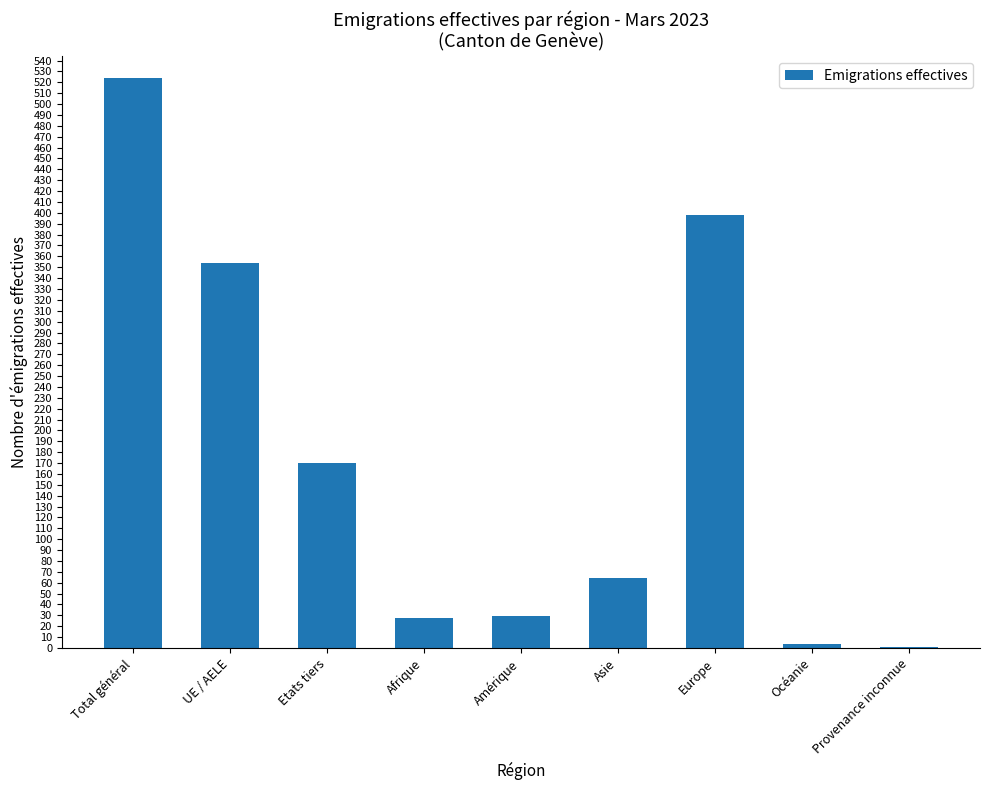

Approximately how many times larger is the value at Europe compared to Océanie?

99.5